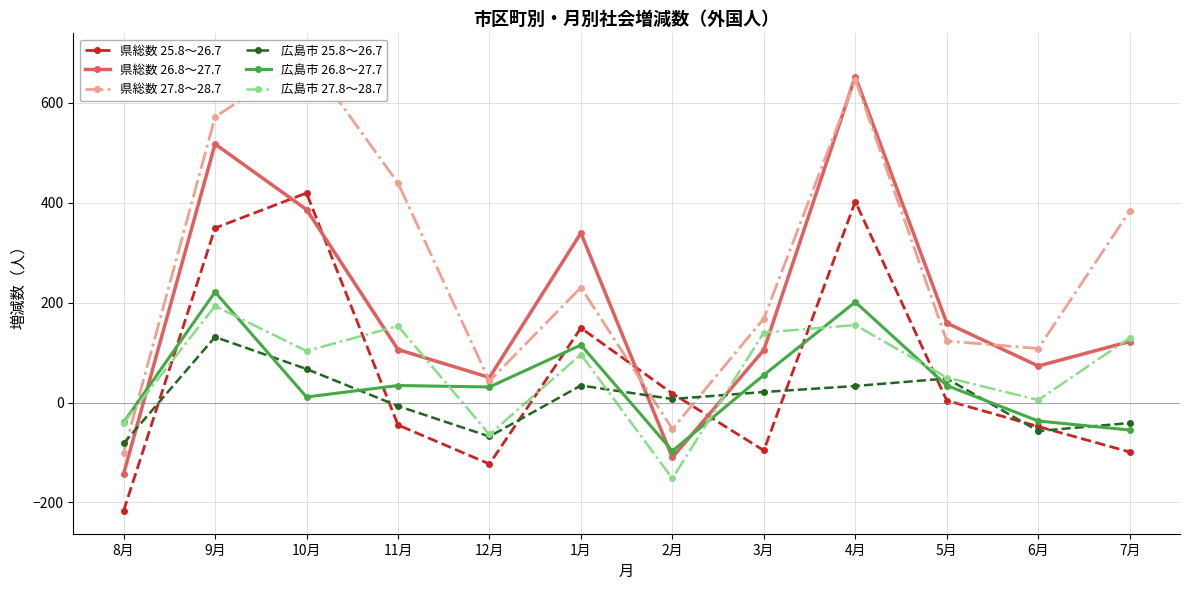

Which series ends up on top after the final intersection of 県総数 26.8～27.7 and 広島市 25.8～26.7?

県総数 26.8～27.7